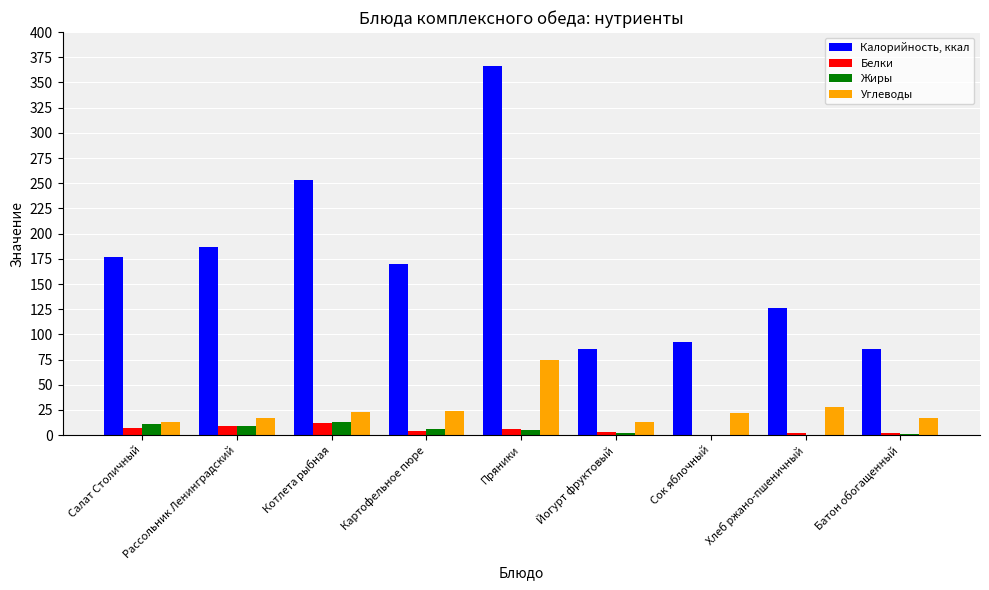

At which label does Белки first exceed 3?

Салат Столичный